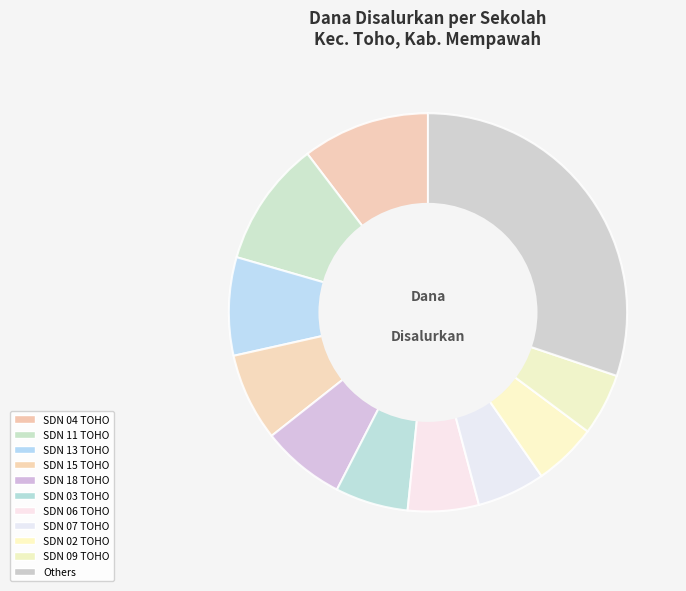

To the nearest percent, what is the combined percentage of SDN 09 TOHO and SDN 15 TOHO?

12%